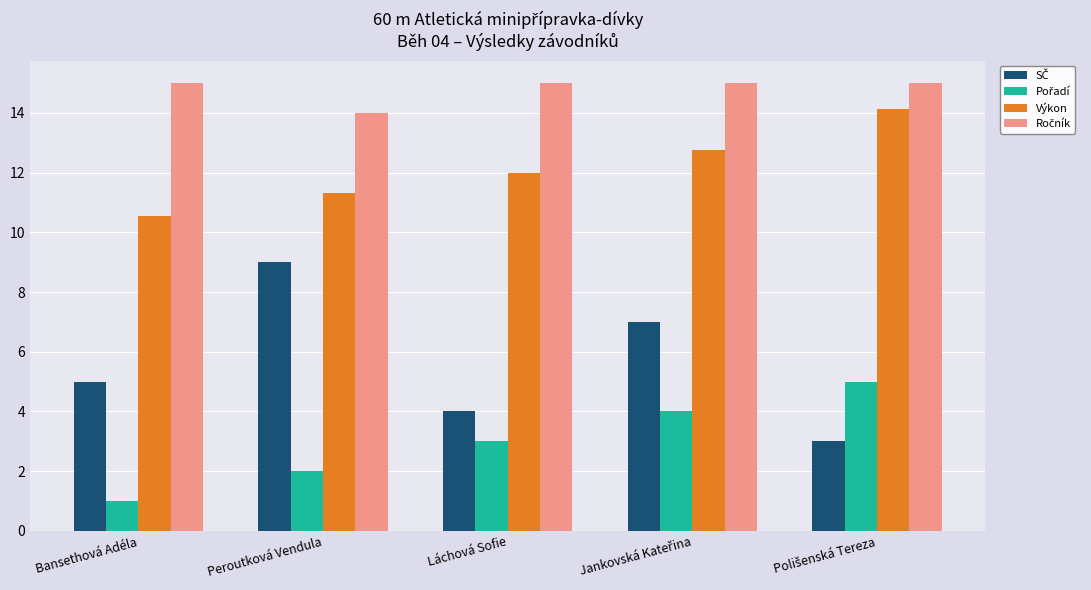

What is the total value across all series at Láchová Sofie?

34.0